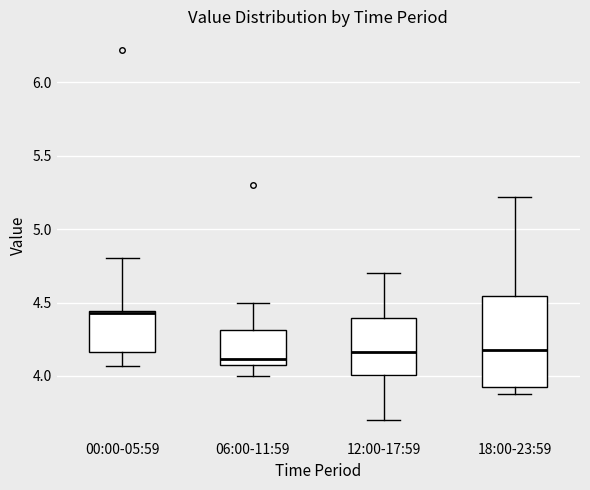

Reading left to right, read every box against the y-axis: the position of its median line, the range the box covers, and the ends of its whiskers. The values are not printed on the chart, so give them approximately, as read against the axis.

00:00-05:59: median 4.45 (just below the box's upper edge), box 4.15 to 4.45, whiskers 4.05 to 4.80
06:00-11:59: median 4.10 (just above the box's lower edge), box 4.10 to 4.30, whiskers 4.00 to 4.50
12:00-17:59: median 4.15, box 4.00 to 4.40, whiskers 3.70 to 4.70
18:00-23:59: median 4.20, box 3.95 to 4.55, whiskers 3.90 to 5.20